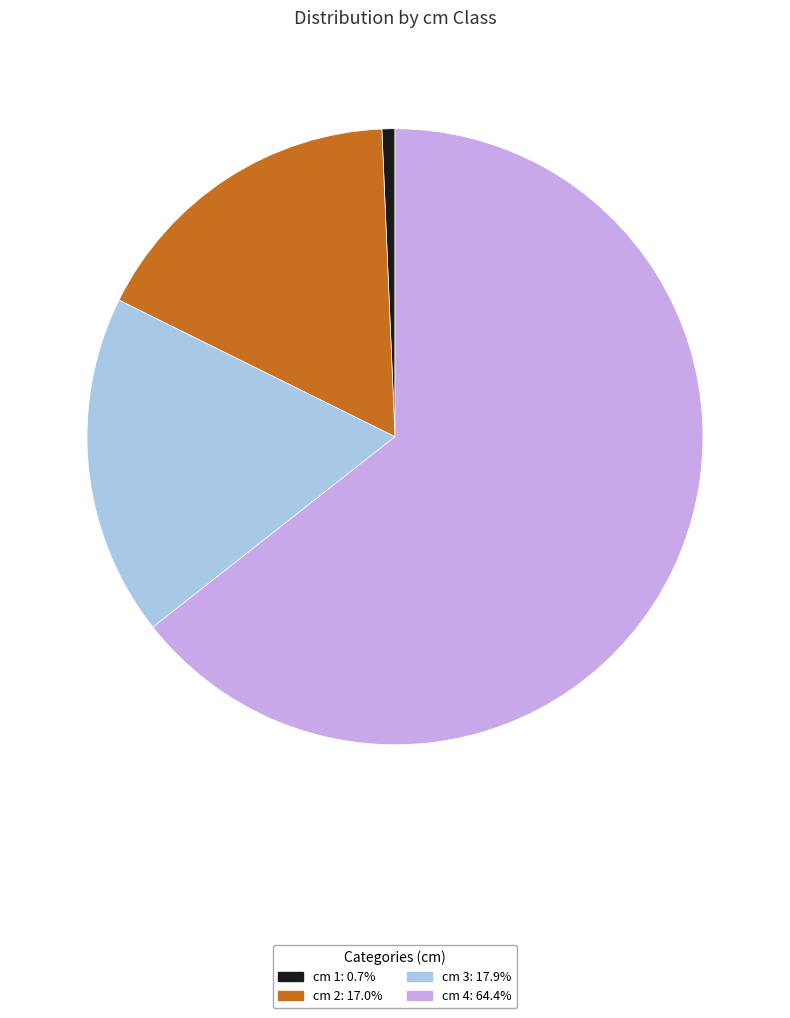

Count the number of slices in the pie.

4